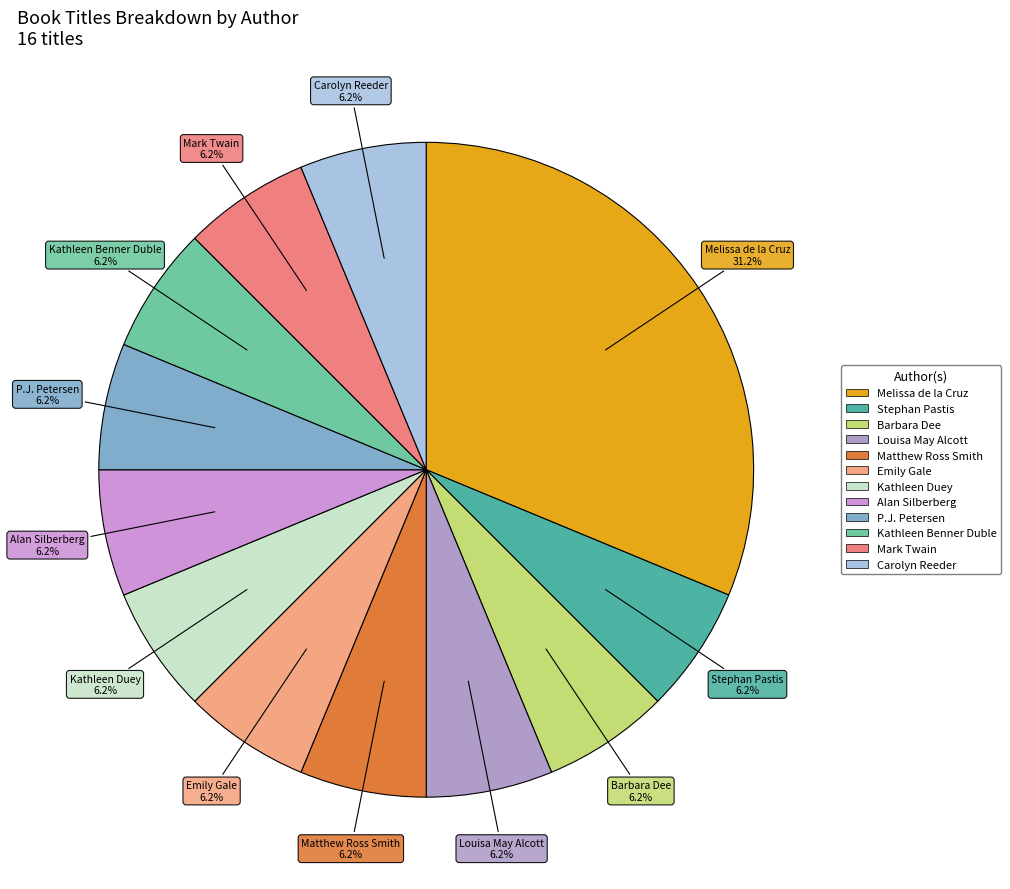

Approximately how many times larger is the value at Melissa de la Cruz compared to Kathleen Benner Duble?

5.0